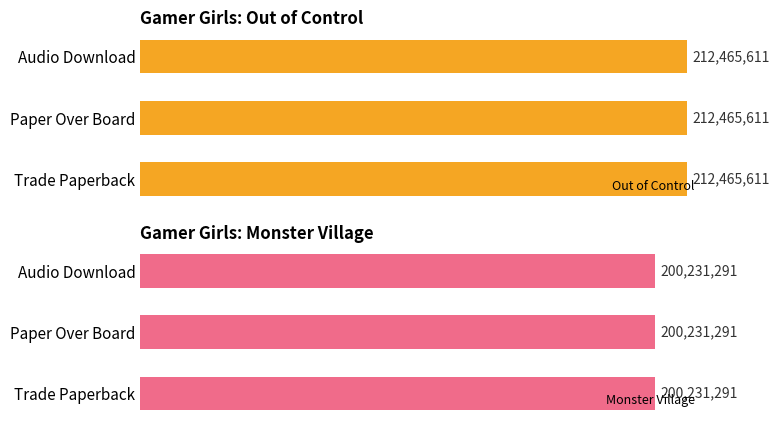

True or false: Monster Village has a value of 348254513 at Trade Paperback.

False